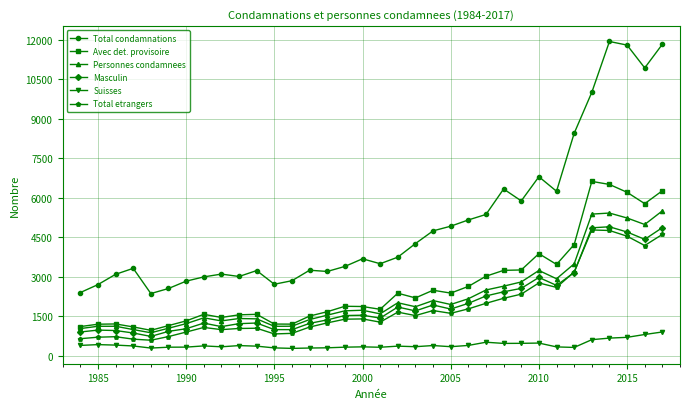

Which series has the widest spread of values?

Total condamnations